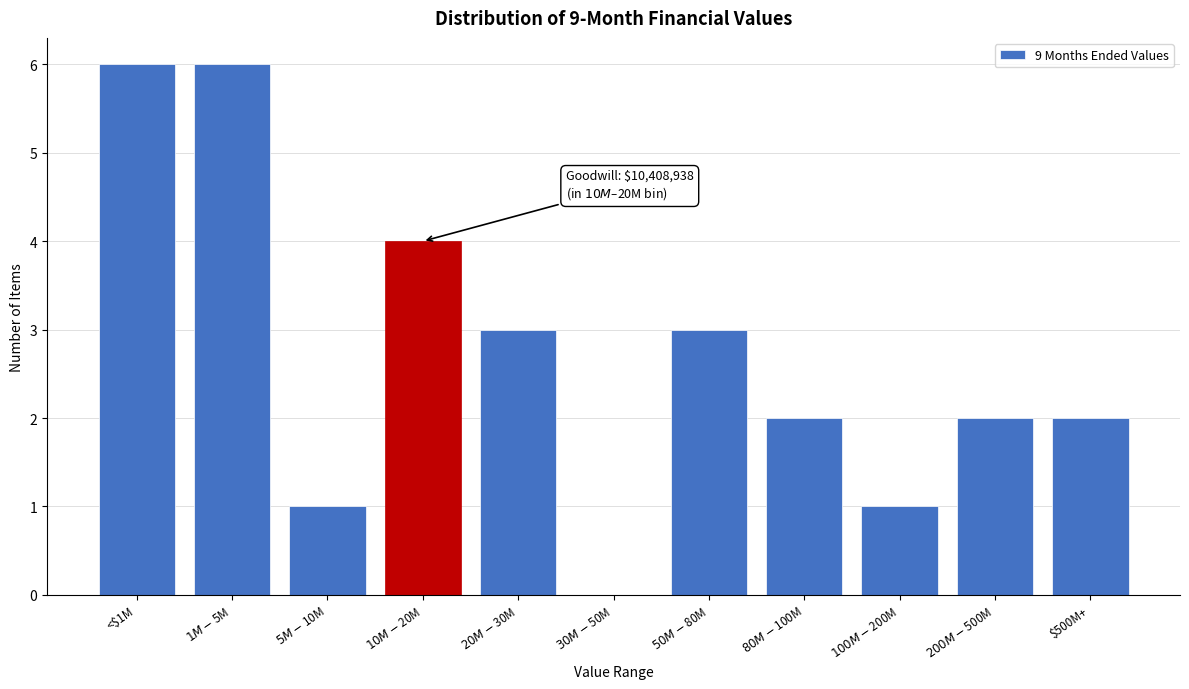

What is the sum of all values?

30